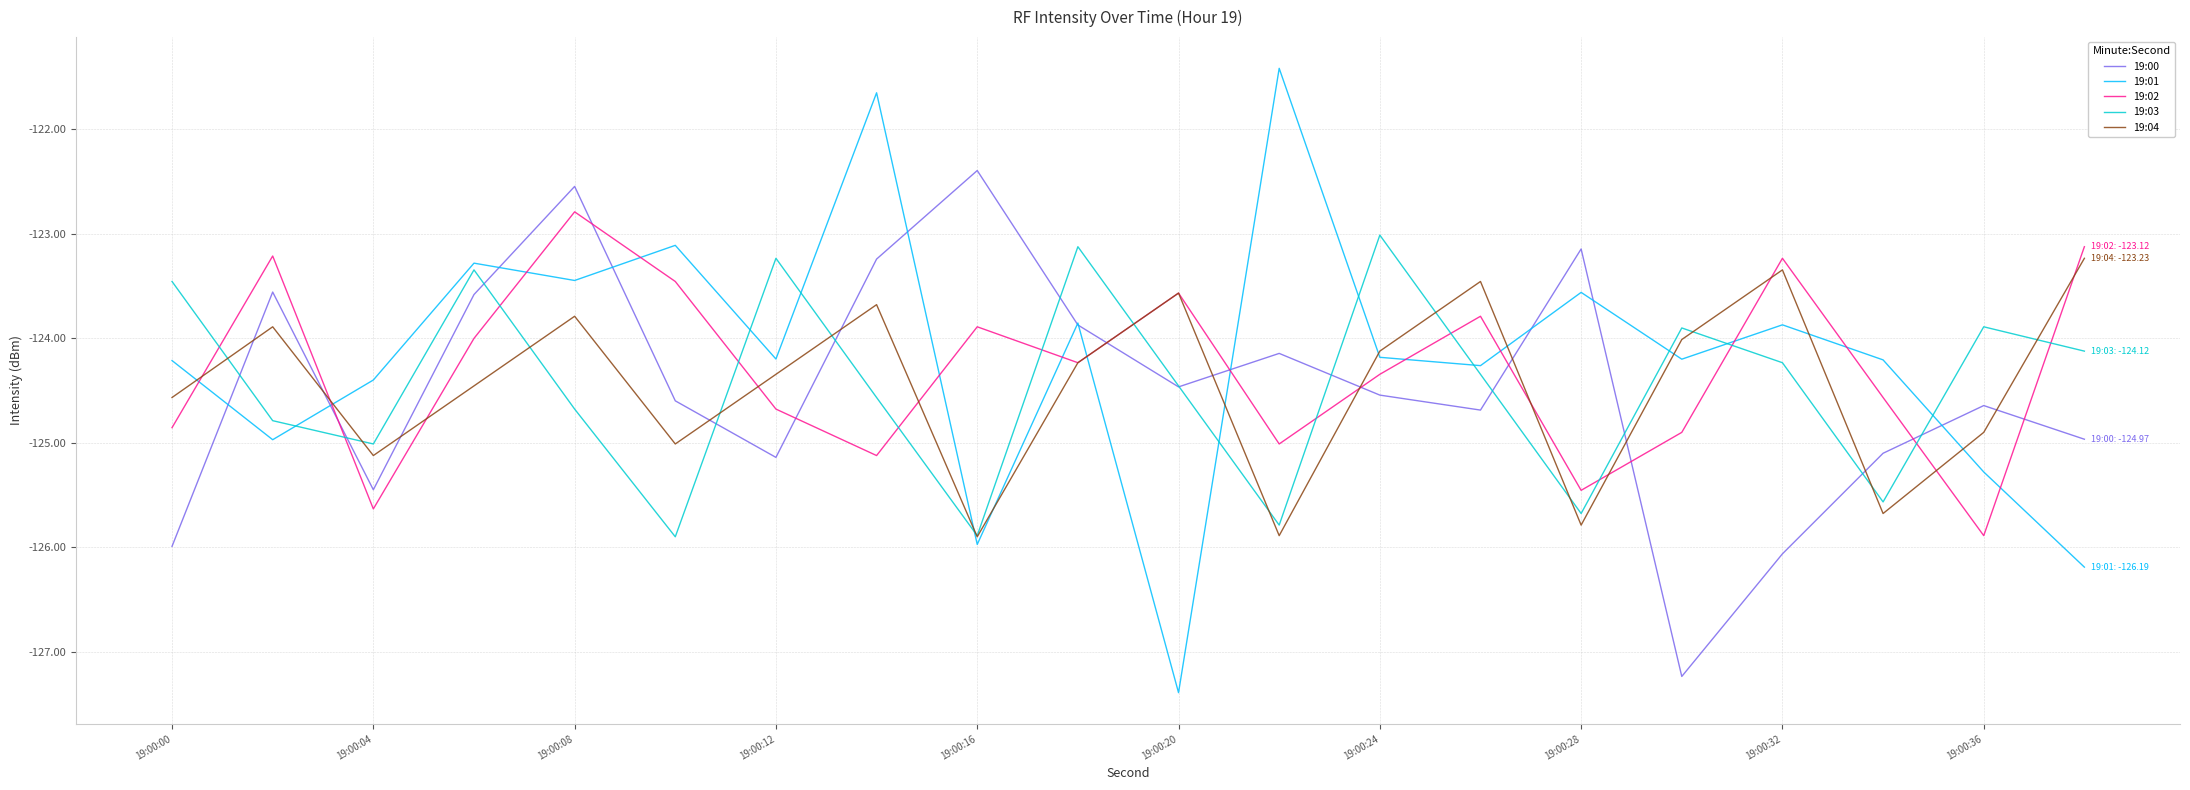

Which series has the widest spread of values?

19:01